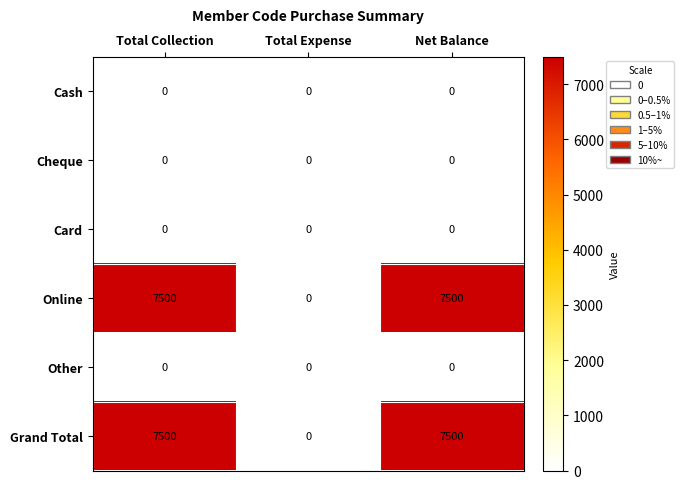

What is the difference between the highest and lowest values at Total Collection?

7500